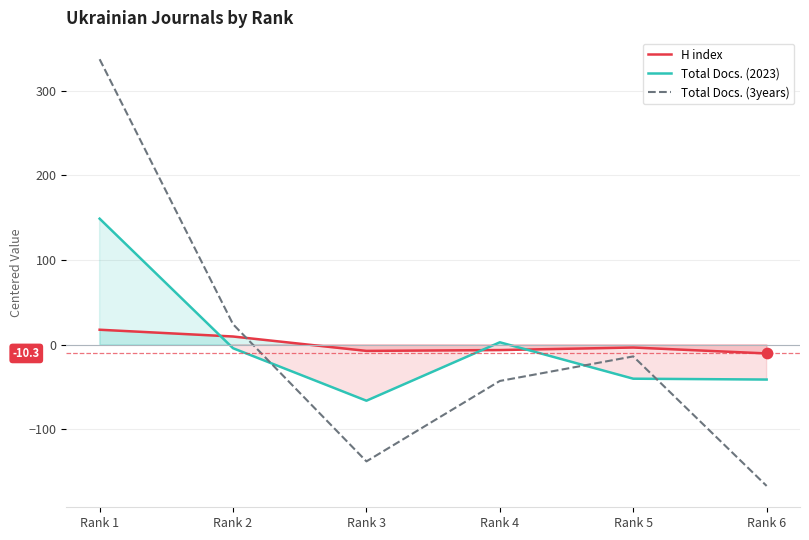

At how many categories does at least one series exceed 109?

1